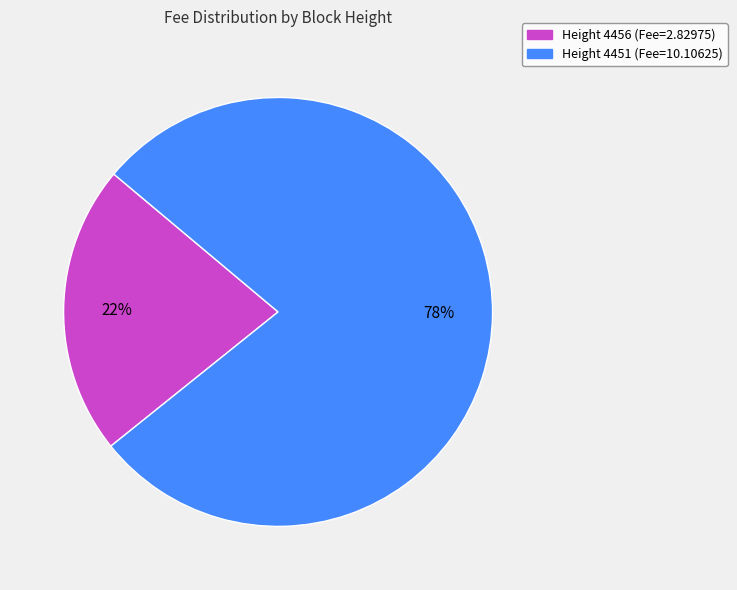

How many segments does this pie chart have?

2